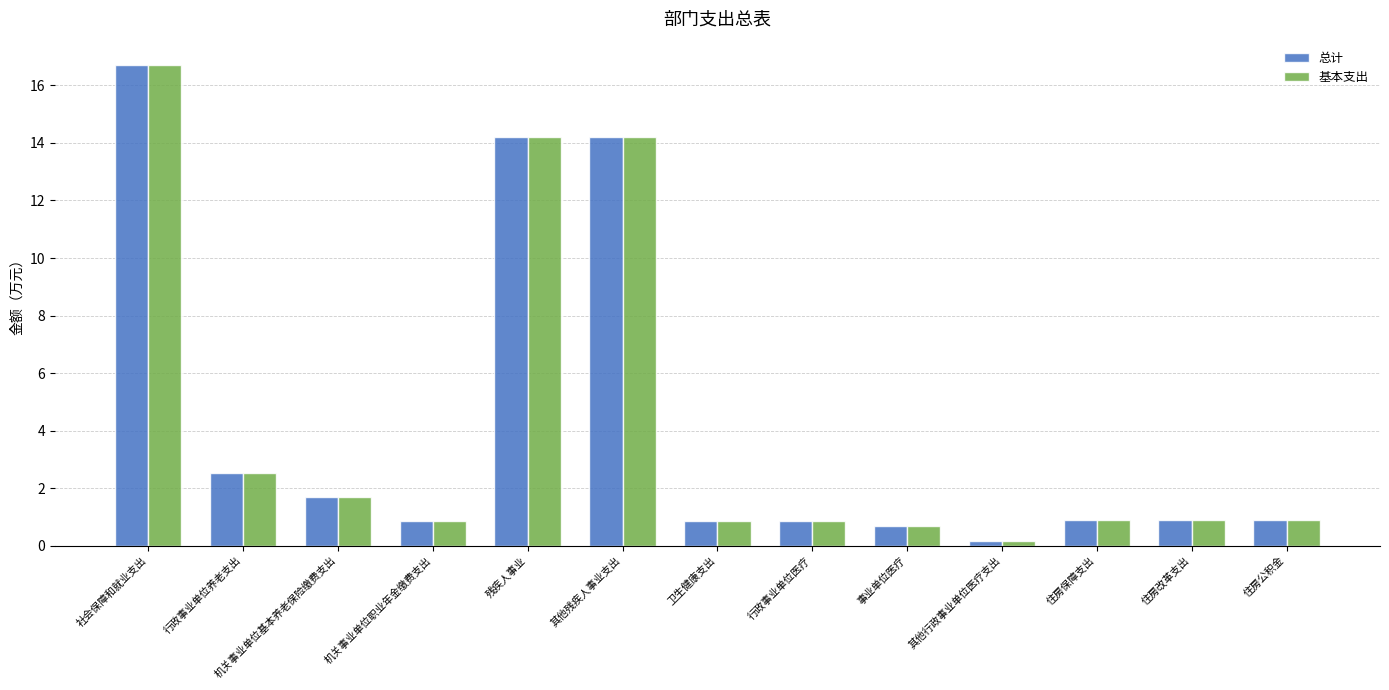

Which category has the lowest value across all series?

其他行政事业单位医疗支出